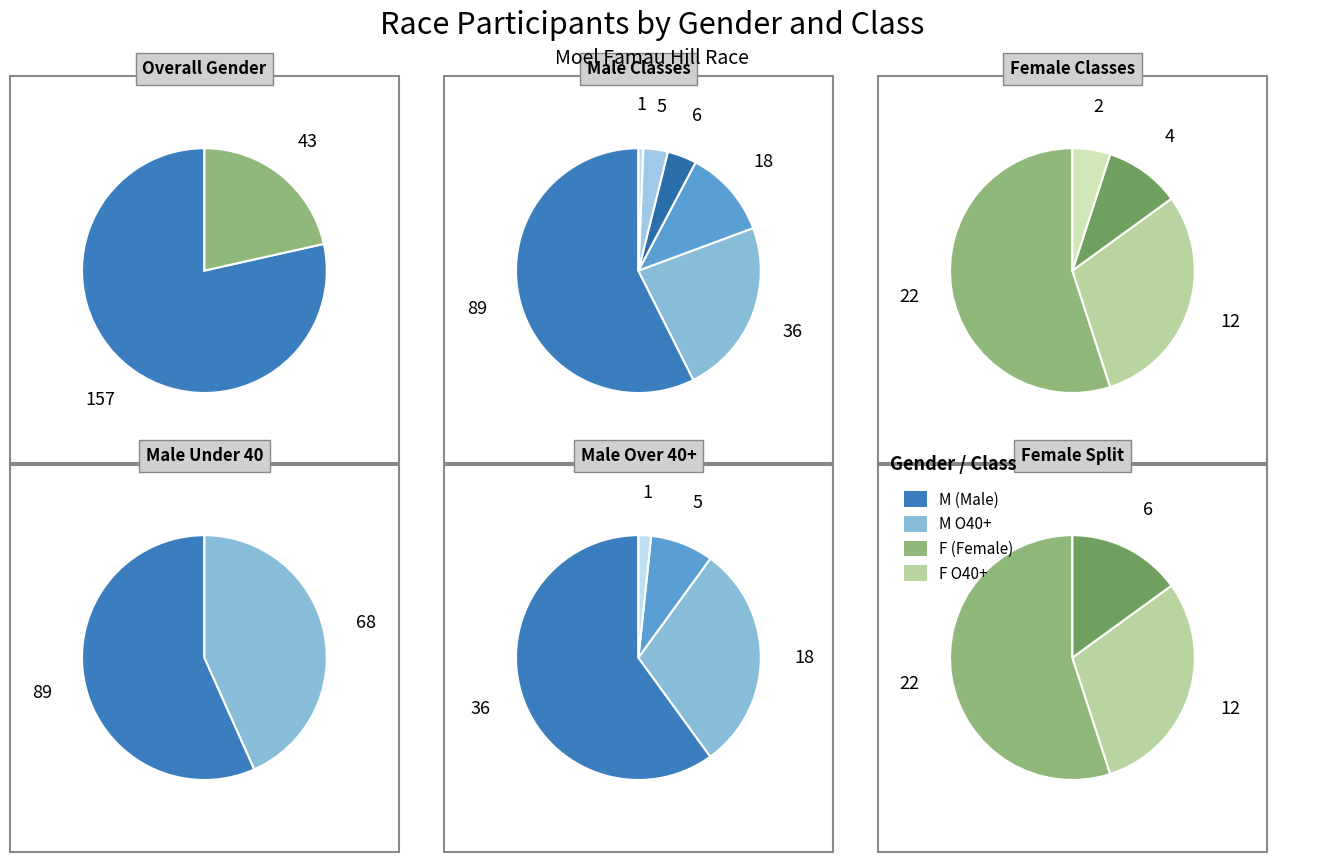

The M U23 slice represents 1% of the pie. True or false?

False